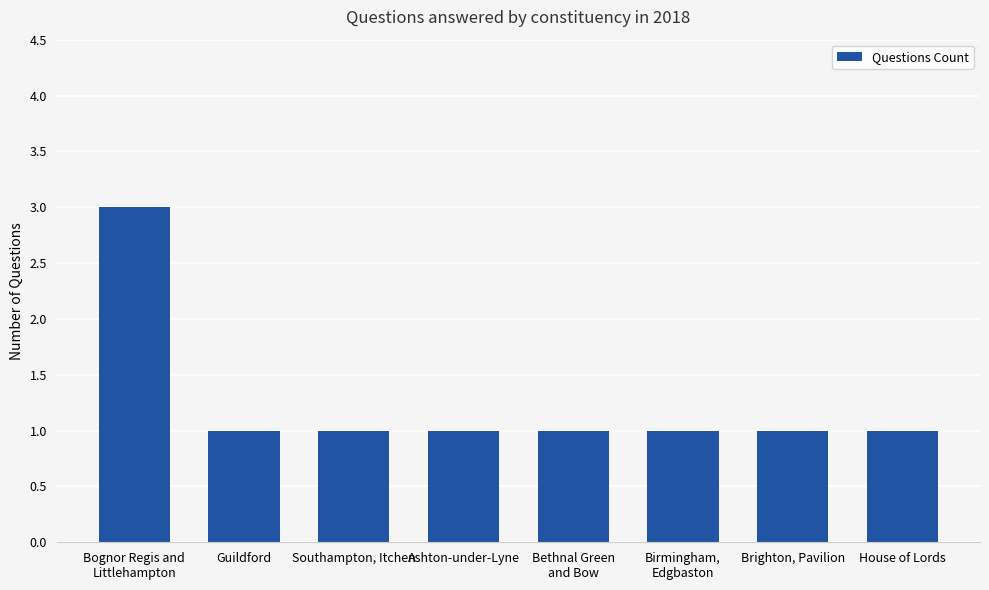

What is the ratio of the value at Bethnal Green
and Bow to the value at Birmingham,
Edgbaston?

1.0